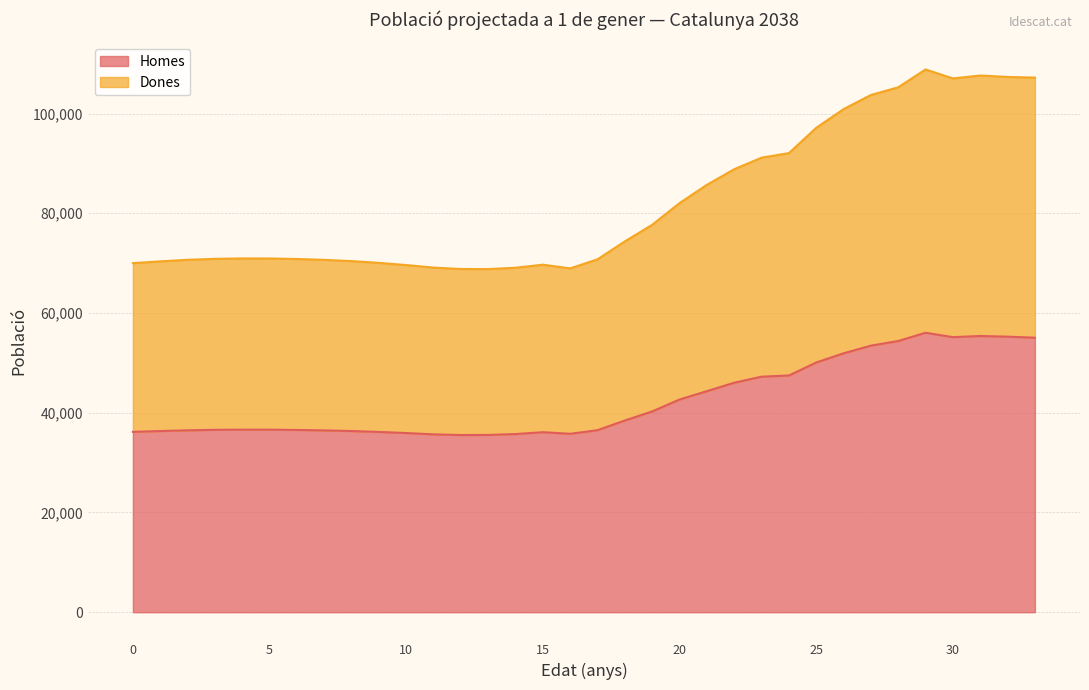

Count the number of data series in this chart.

2